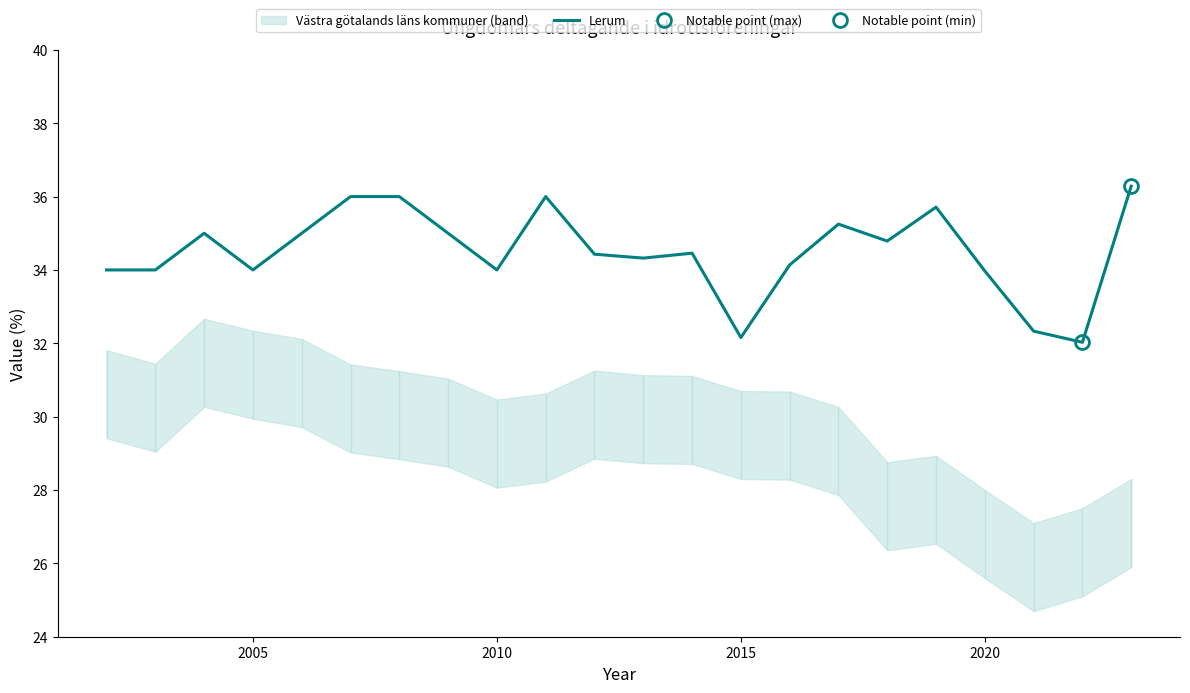

The Lerum series shows 34.0 at 2010. True or false?

True